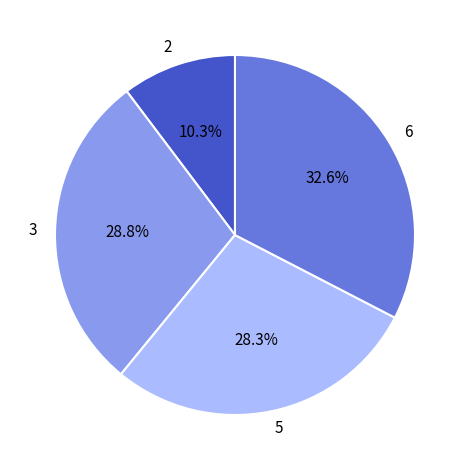

Is there any slice that represents more than half of the pie?

No